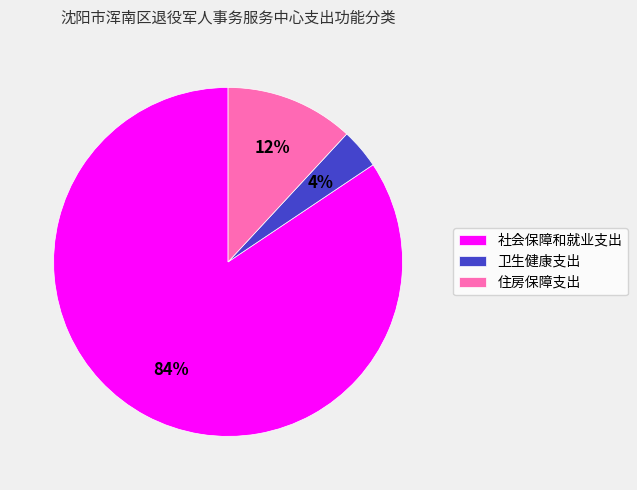

Count the number of slices in the pie.

3